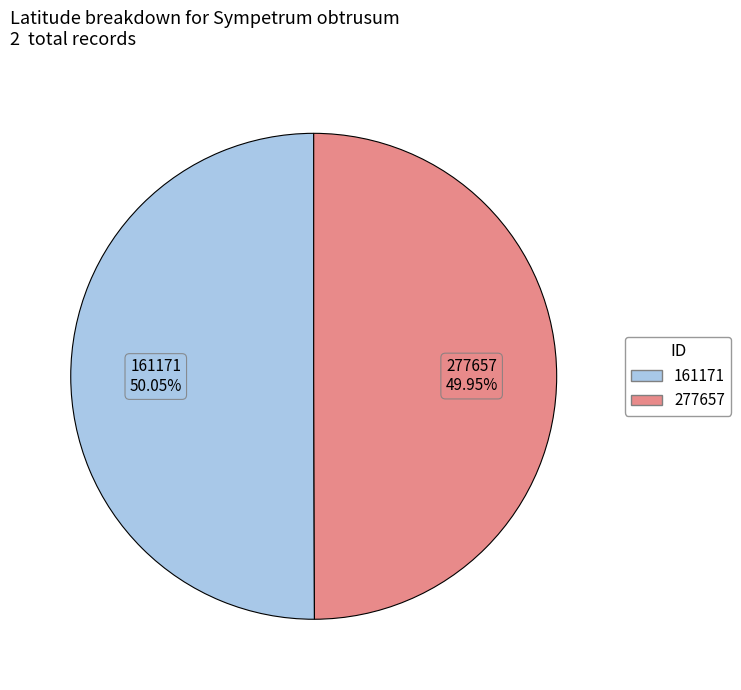

How many segments does this pie chart have?

2